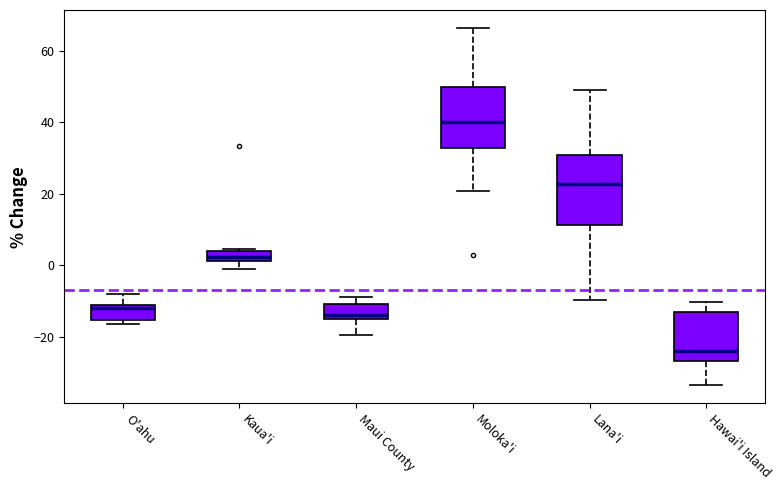

Where does the lower whisker of the box for Moloka'i end on the y-axis? The values are not printed on the chart, so give them approximately, as read against the axis.

20